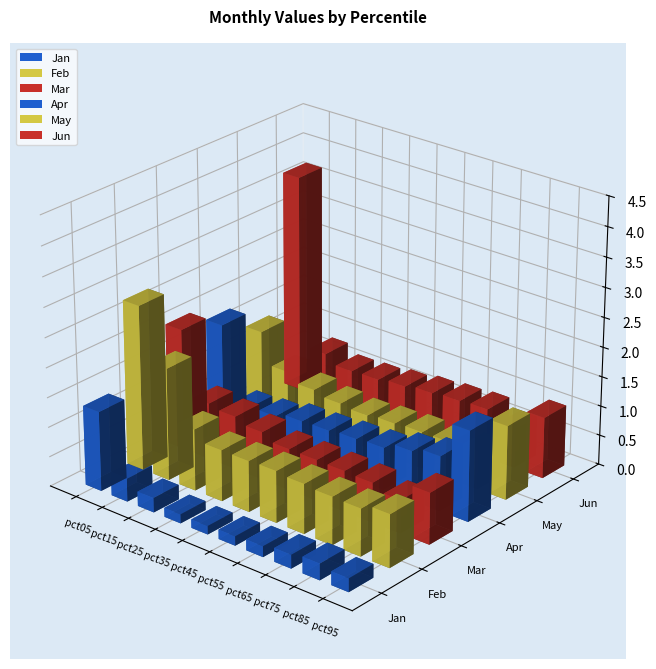

Is the value of Jun at pct35 greater than the value of Apr at pct45?

Yes